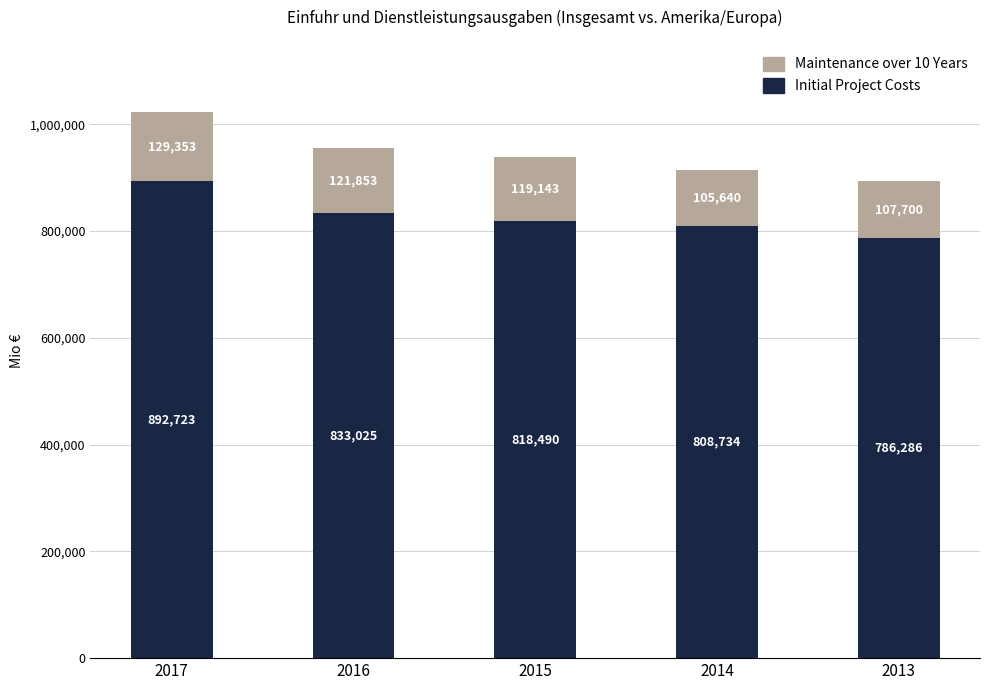

What is the sum of all Initial Project Costs values?

4139258